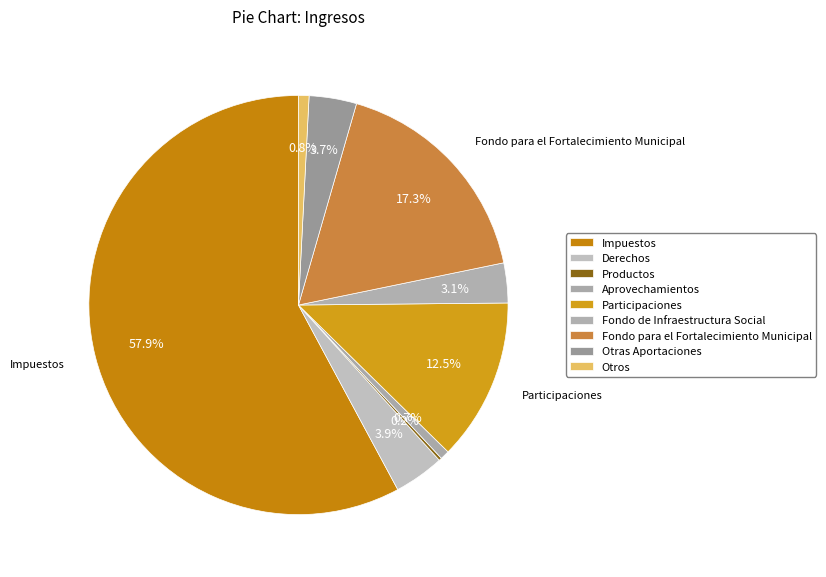

To the nearest percent, what percentage of the pie is Impuestos?

58%